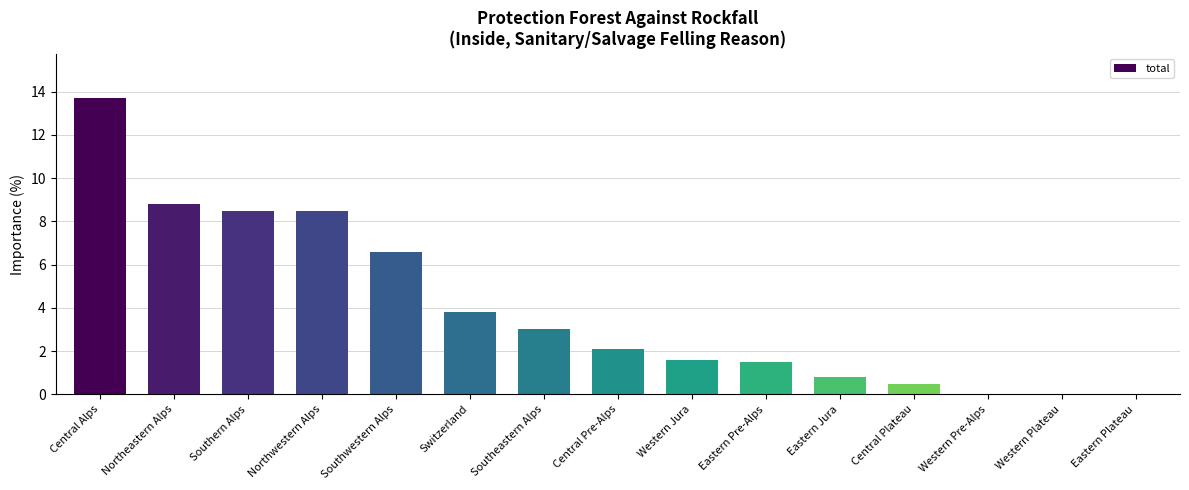

What is the sum of all values?

59.4